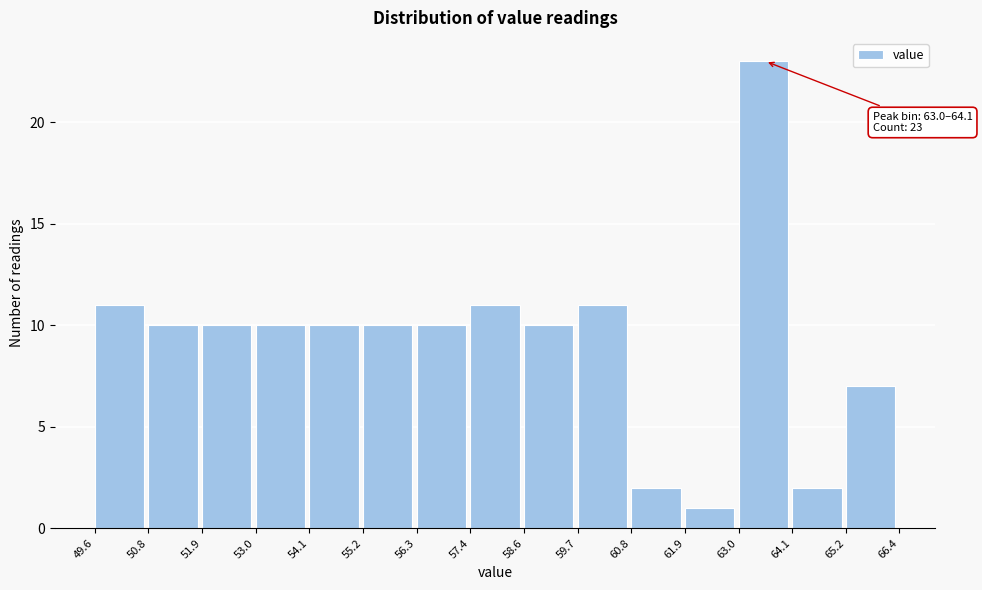

Over which range of the x-axis is the bar tallest?

63.0 to 64.1